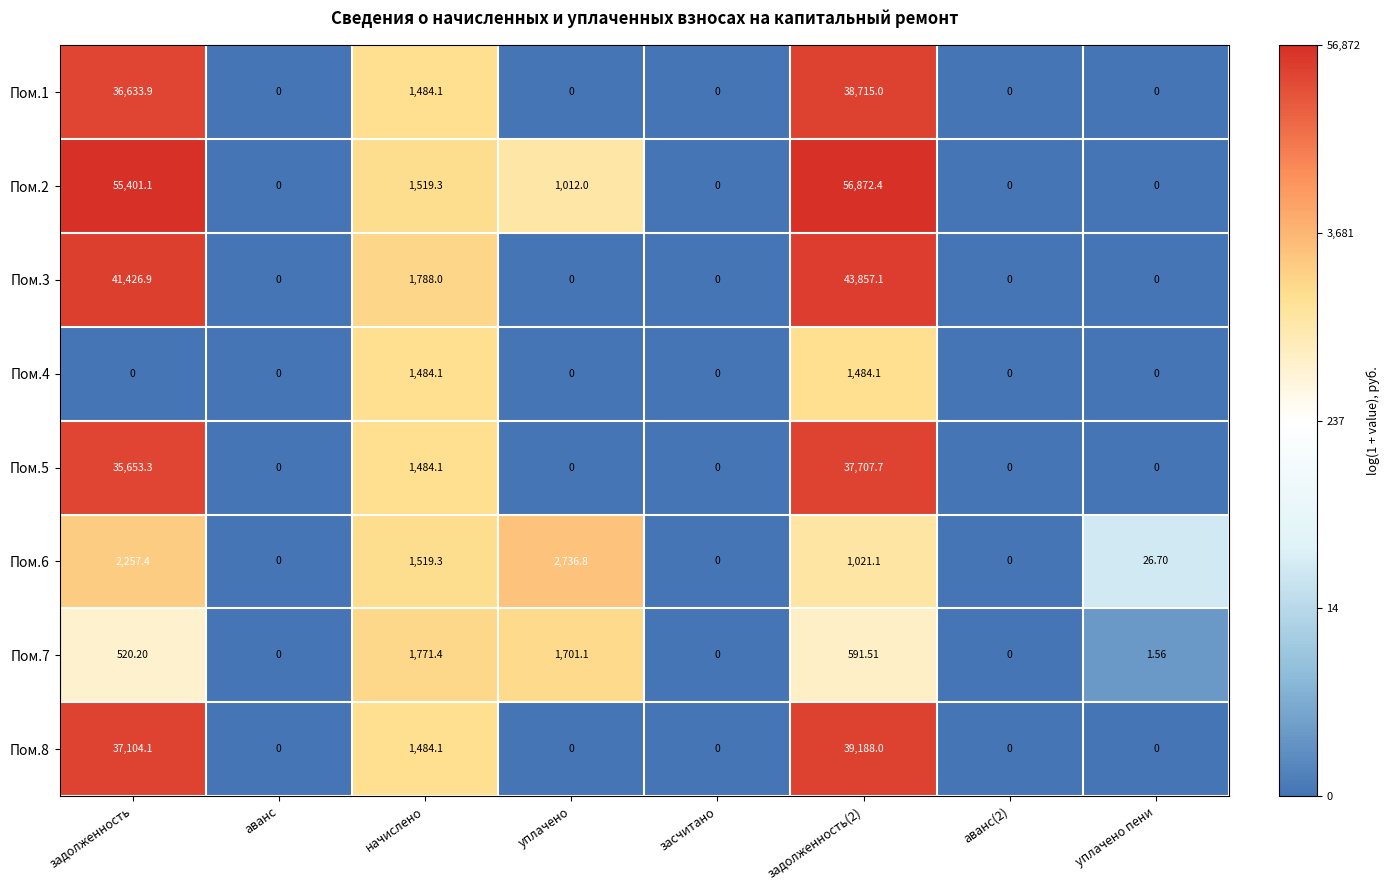

Is the value of Пом.4 at задолженность(2) greater than the value of Пом.1 at уплачено пени?

Yes